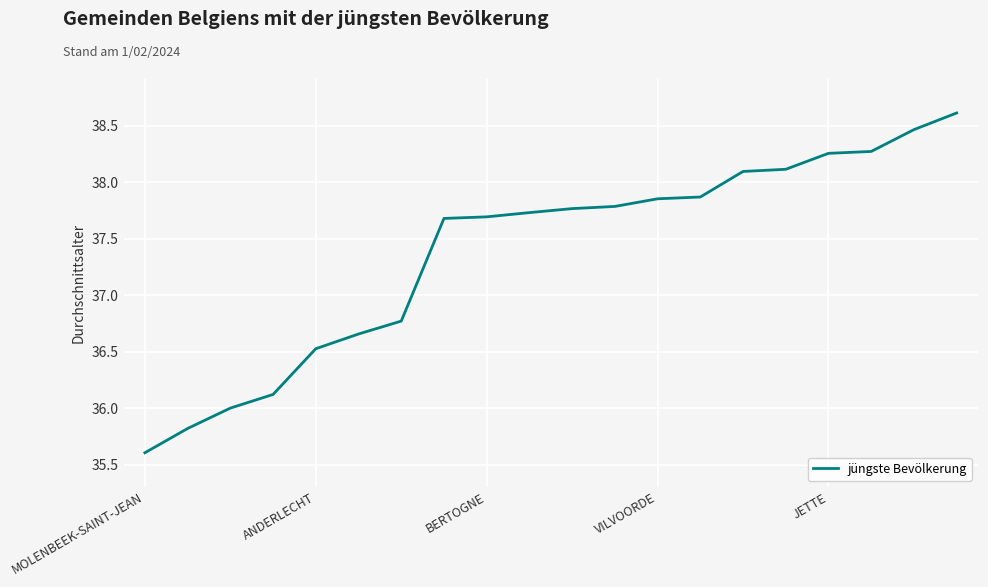

What is the difference between the maximum and minimum values?

3.0